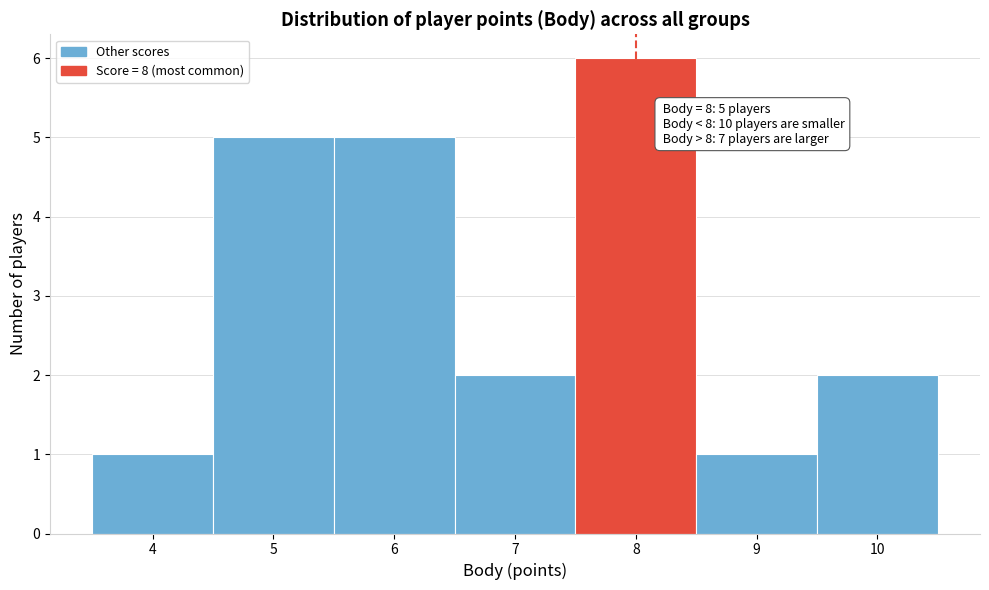

Over which range of the x-axis is the bar tallest?

7.5 to 8.5